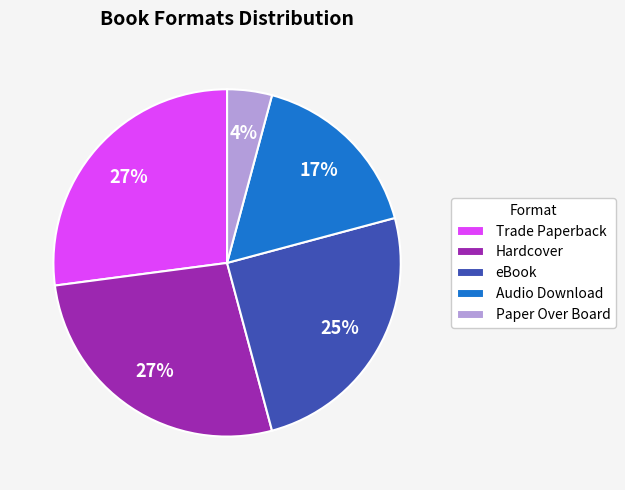

To the nearest percent, what is the difference between the largest and smallest slice percentages?

23%